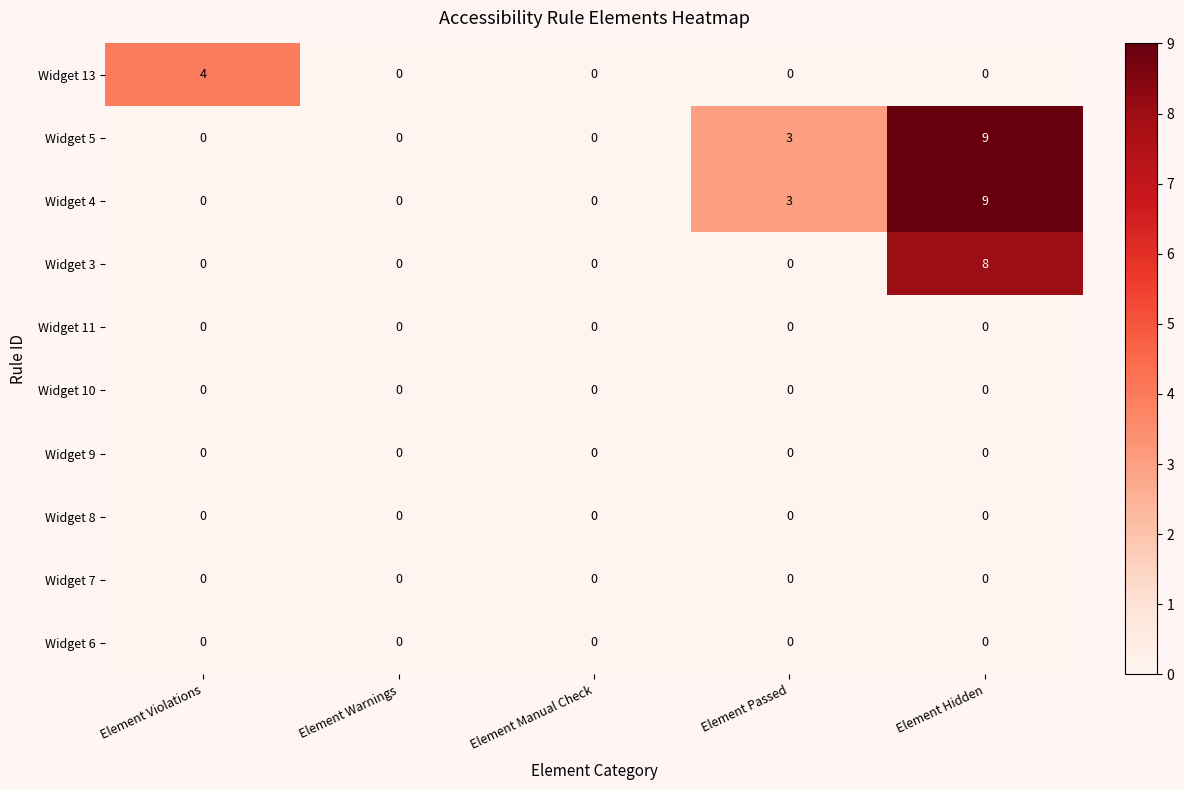

What is the difference between the maximum and second lowest values in the Widget 4 series?

9